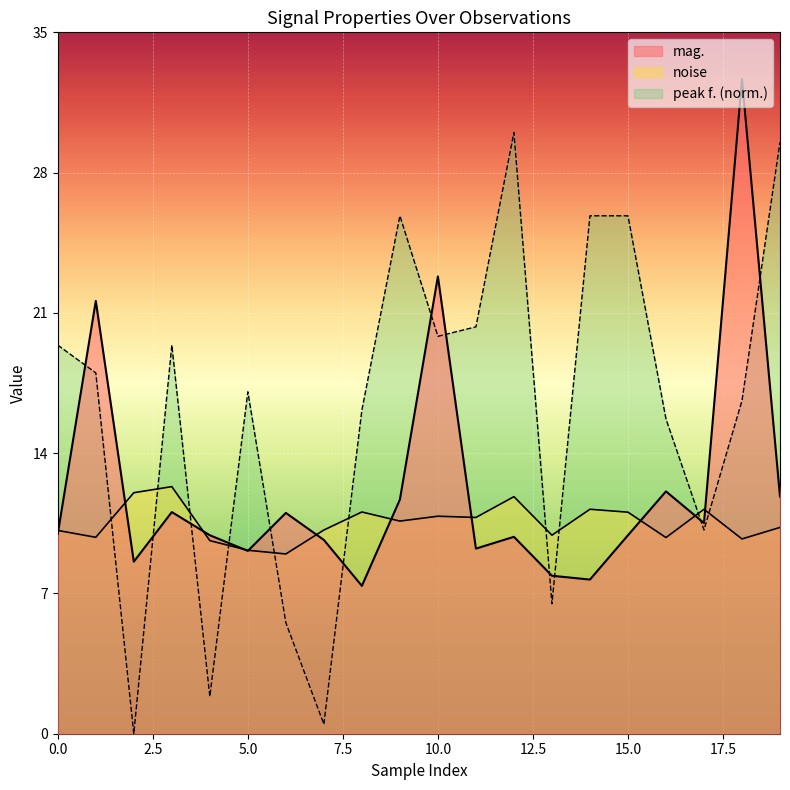

What is the sum of all peak f. values?

324.1